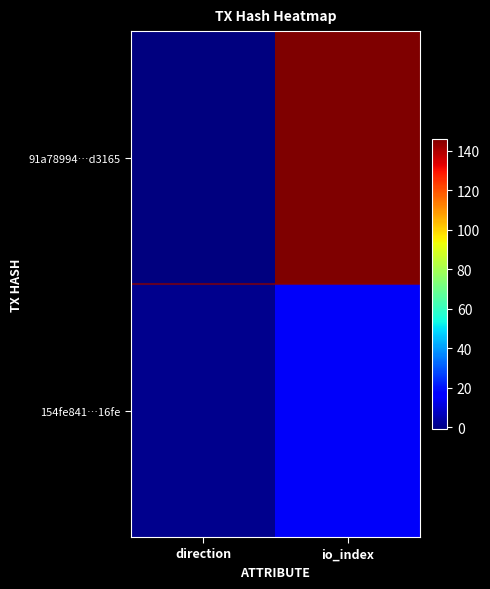

Which series has the widest spread of values?

91a78994…d3165